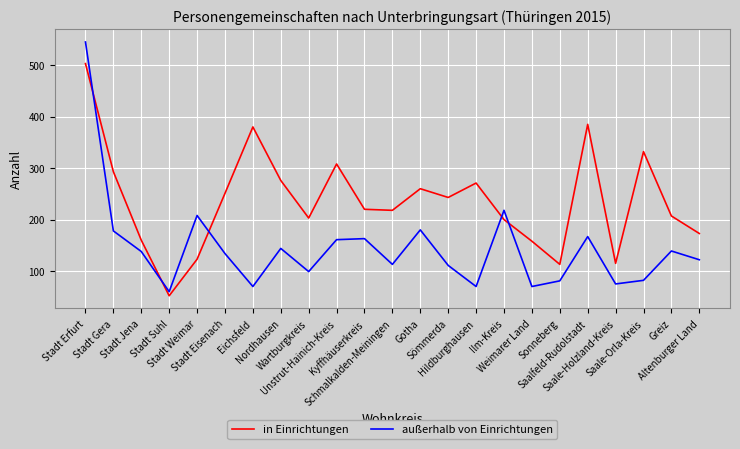

Rank the series by their maximum value, from lowest to highest.

in Einrichtungen, außerhalb von Einrichtungen